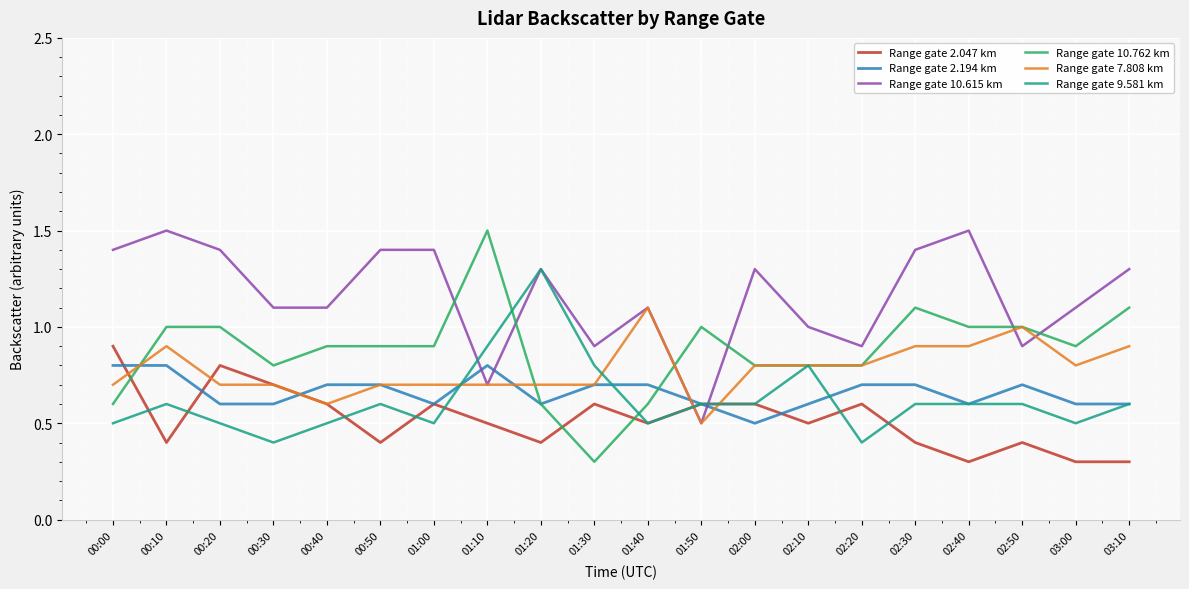

The value of Range gate 10.615 km at 01:50 is 0.3. True or false?

False